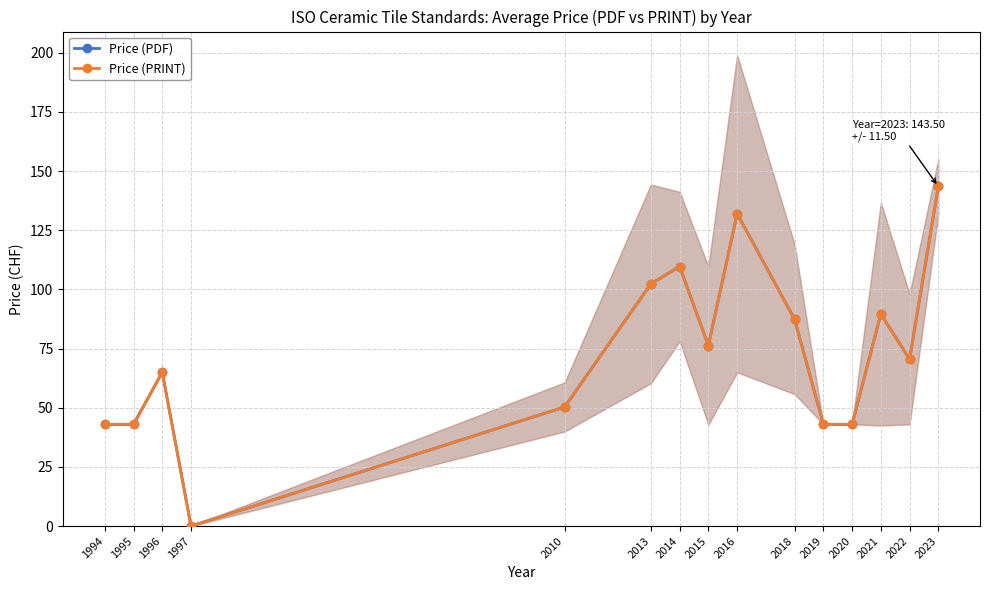

How many categories are shown in the chart?

15